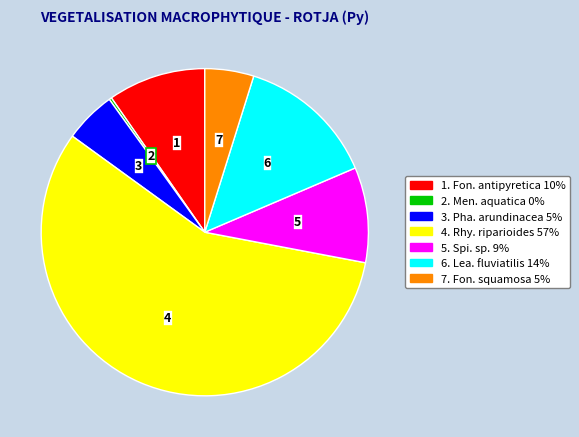

Is there any slice that represents more than half of the pie?

Yes